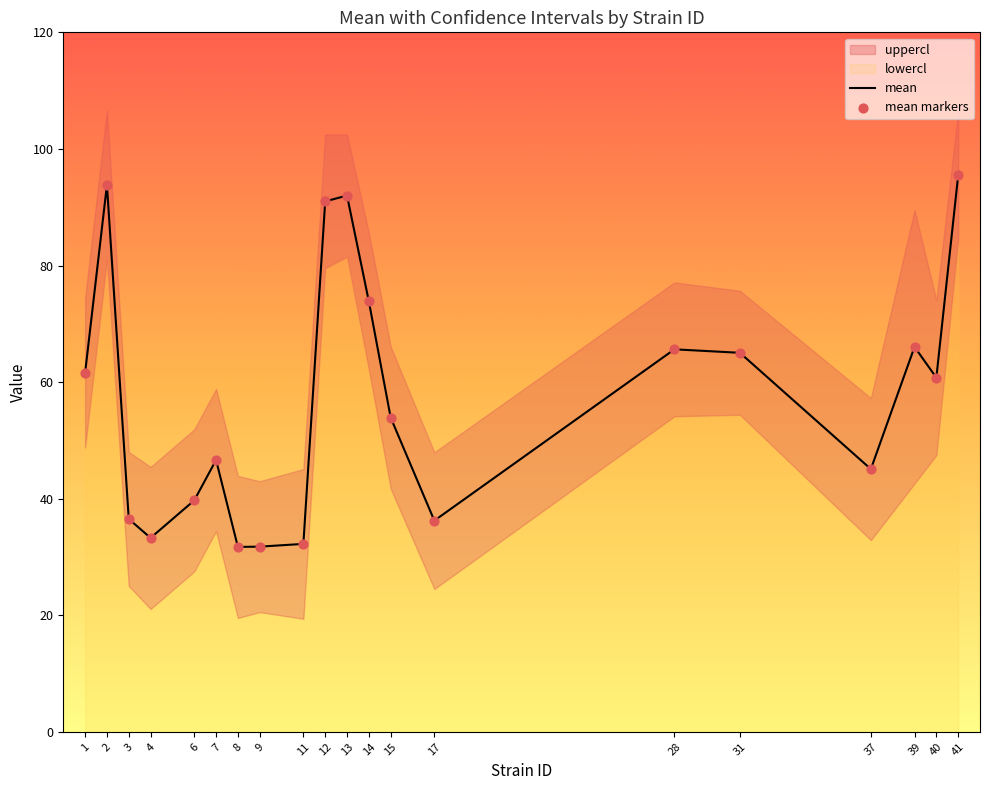

Is the value of mean markers at 11 greater than the value of mean at 4?

No